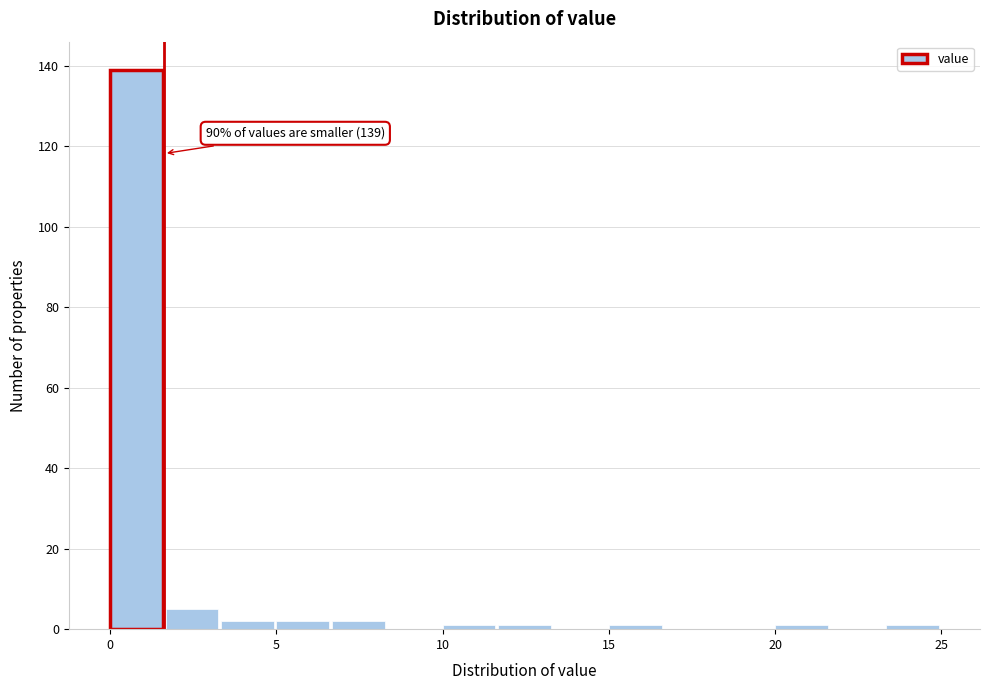

Read against the x-axis, roughly where is the centre of the tallest bar?

1.0